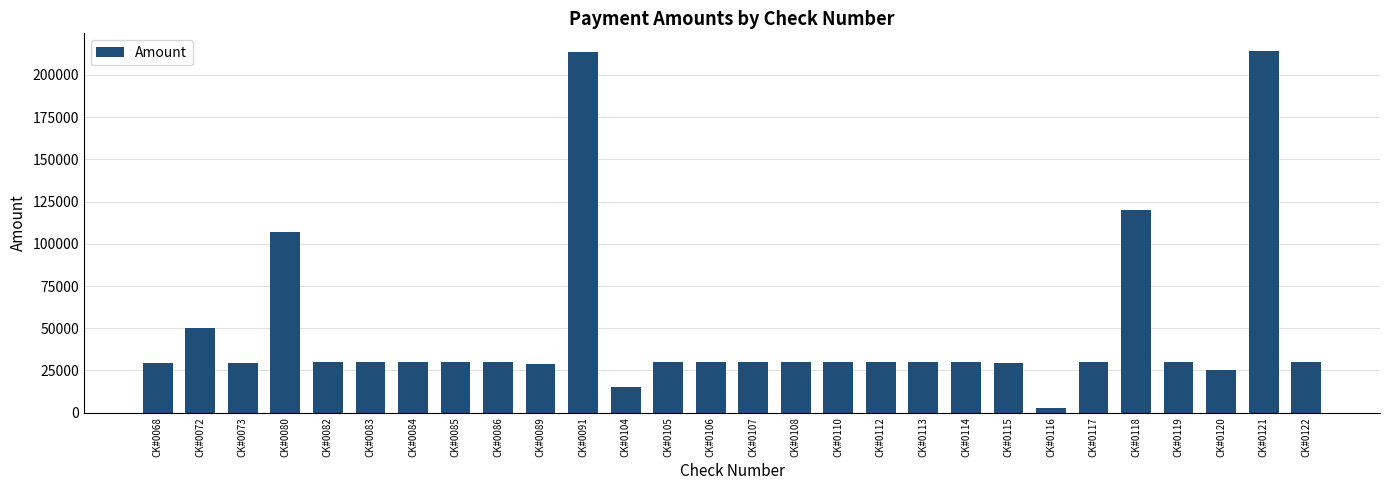

What is the value of the 8th bar from the left?

30000.0